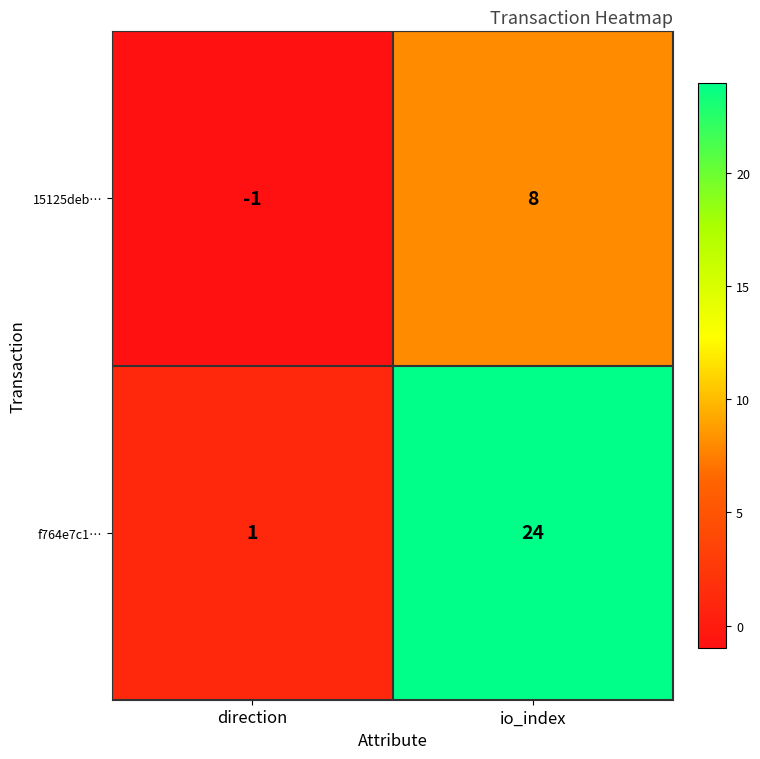

Which series has the largest total across all categories?

f764e7c1…